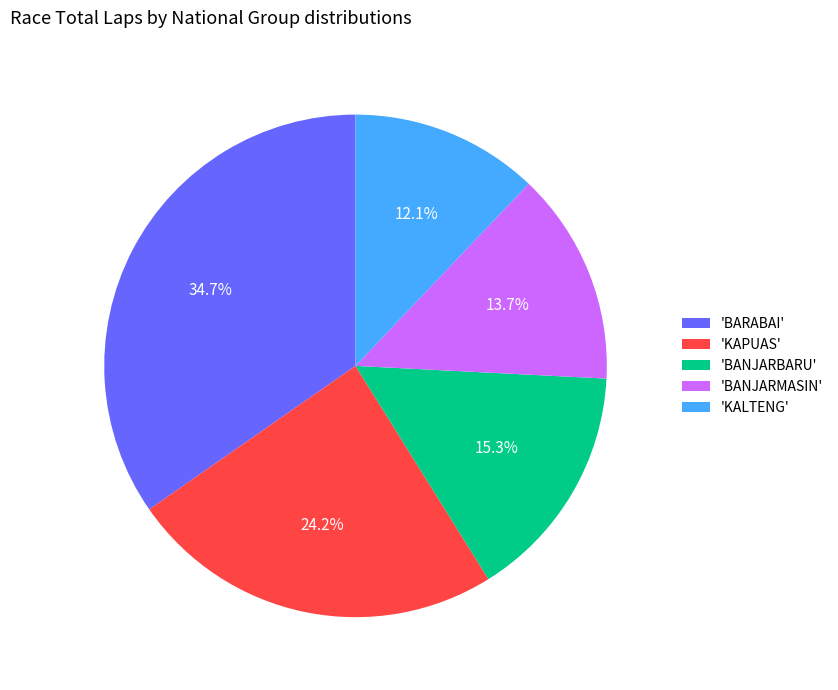

Do 'KALTENG' and 'BARABAI' together represent more than half of the pie?

No